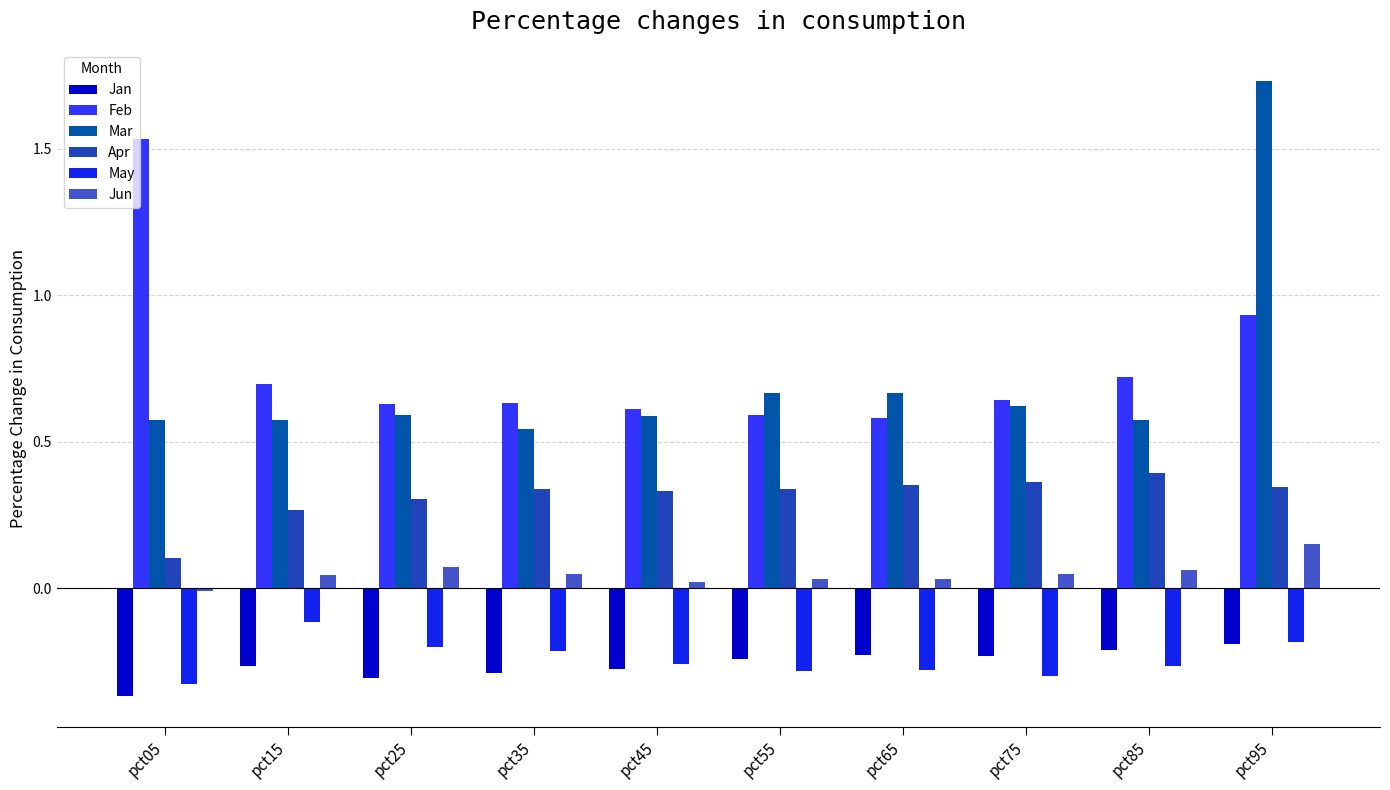

Between pct65 and pct95, which series saw the biggest shift?

Mar